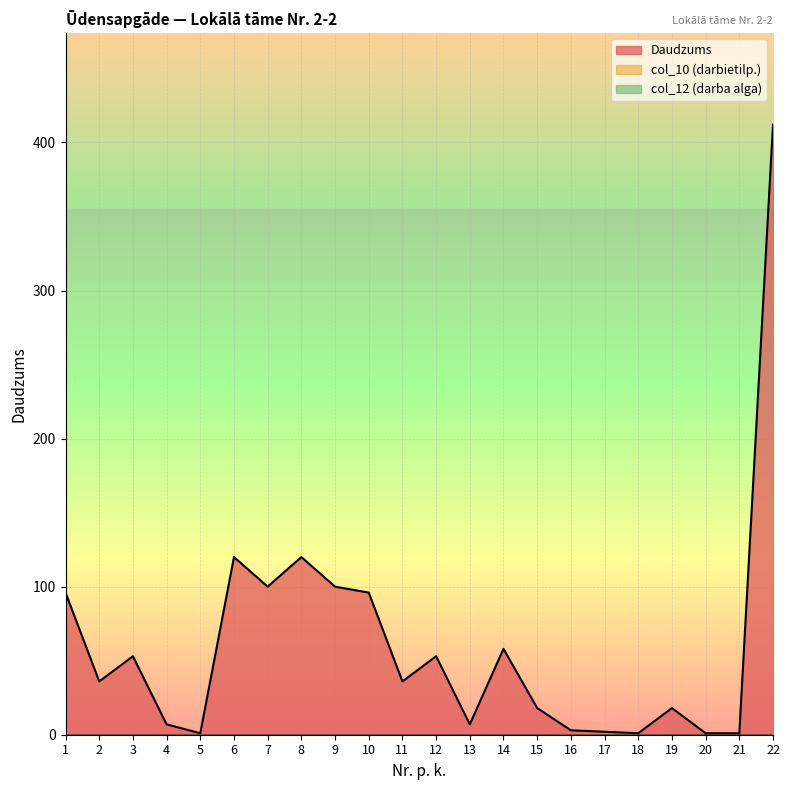

Where does the Daudzums series first go above 36?

1